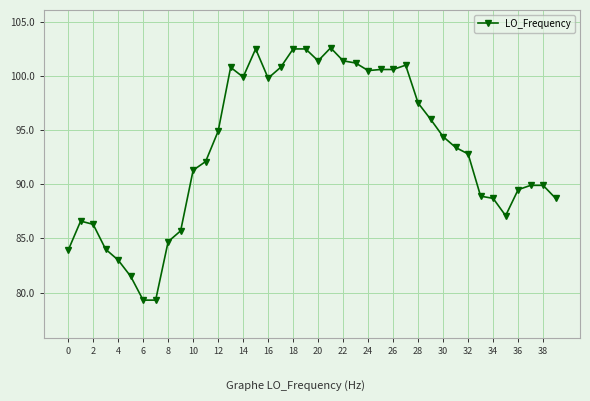

True or false: there are more than 1 points higher than both neighbors.

True